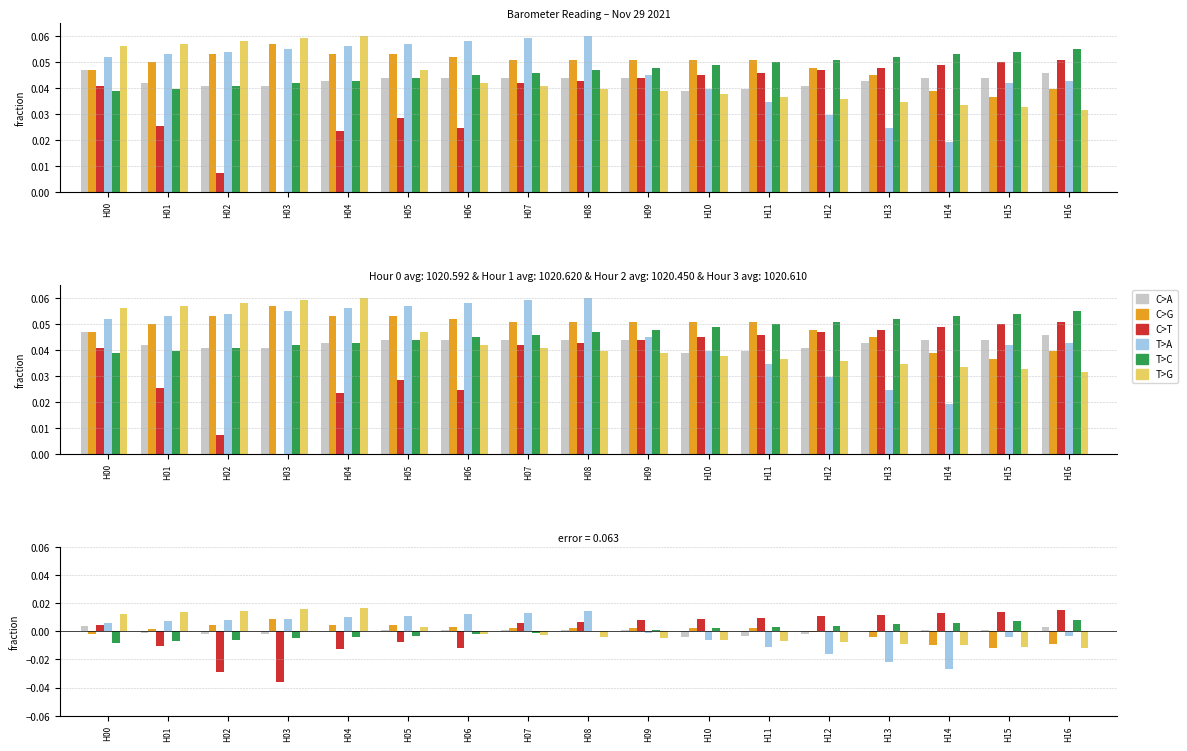

Reading left to right, list all the values displayed in this chart.

C>A: H00=0.0	H01=-0.0	H02=-0.0	H03=-0.0	H04=0.0	H05=0.0	H06=0.0	H07=0.0	H08=0.0	H09=0.0	H10=-0.0	H11=-0.0	H12=-0.0	H13=0.0	H14=0.0	H15=0.0	H16=0.0
C>G: H00=-0.0	H01=0.0	H02=0.0	H03=0.0	H04=0.0	H05=0.0	H06=0.0	H07=0.0	H08=0.0	H09=0.0	H10=0.0	H11=0.0	H12=-0.0	H13=-0.0	H14=-0.0	H15=-0.0	H16=-0.0
C>T: H00=0.0	H01=-0.0	H02=-0.0	H03=-0.0	H04=-0.0	H05=-0.0	H06=-0.0	H07=0.0	H08=0.0	H09=0.0	H10=0.0	H11=0.0	H12=0.0	H13=0.0	H14=0.0	H15=0.0	H16=0.0
T>A: H00=0.0	H01=0.0	H02=0.0	H03=0.0	H04=0.0	H05=0.0	H06=0.0	H07=0.0	H08=0.0	H09=-0.0	H10=-0.0	H11=-0.0	H12=-0.0	H13=-0.0	H14=-0.0	H15=-0.0	H16=-0.0
T>C: H00=-0.0	H01=-0.0	H02=-0.0	H03=-0.0	H04=-0.0	H05=-0.0	H06=-0.0	H07=-0.0	H08=0.0	H09=0.0	H10=0.0	H11=0.0	H12=0.0	H13=0.0	H14=0.0	H15=0.0	H16=0.0
T>G: H00=0.0	H01=0.0	H02=0.0	H03=0.0	H04=0.0	H05=0.0	H06=-0.0	H07=-0.0	H08=-0.0	H09=-0.0	H10=-0.0	H11=-0.0	H12=-0.0	H13=-0.0	H14=-0.0	H15=-0.0	H16=-0.0